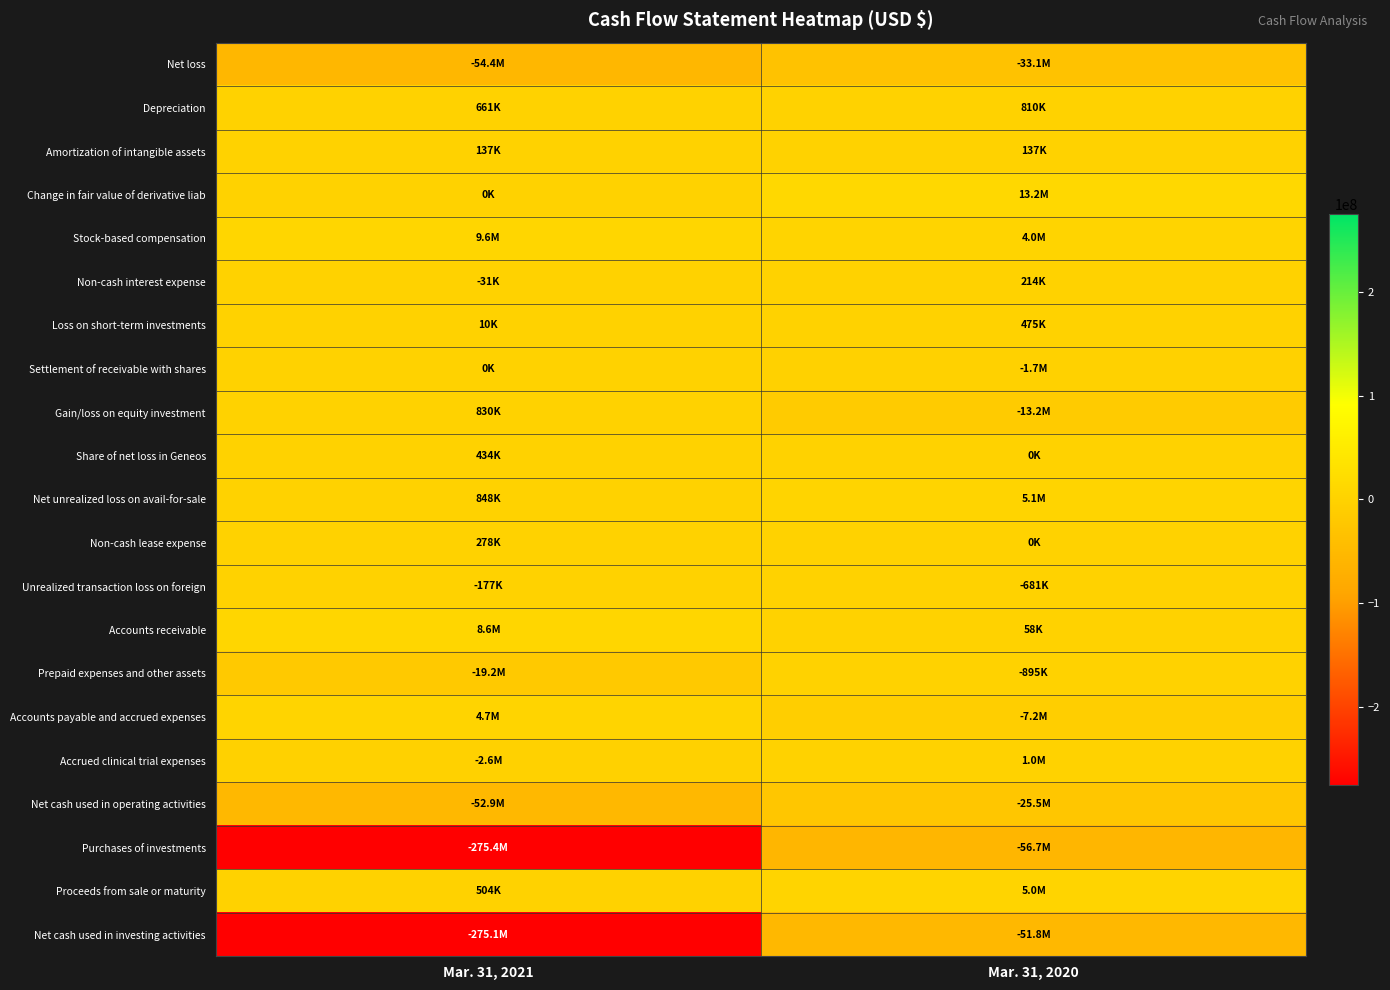

Which has a higher value, Mar. 31, 2021 or Mar. 31, 2020?

Mar. 31, 2020